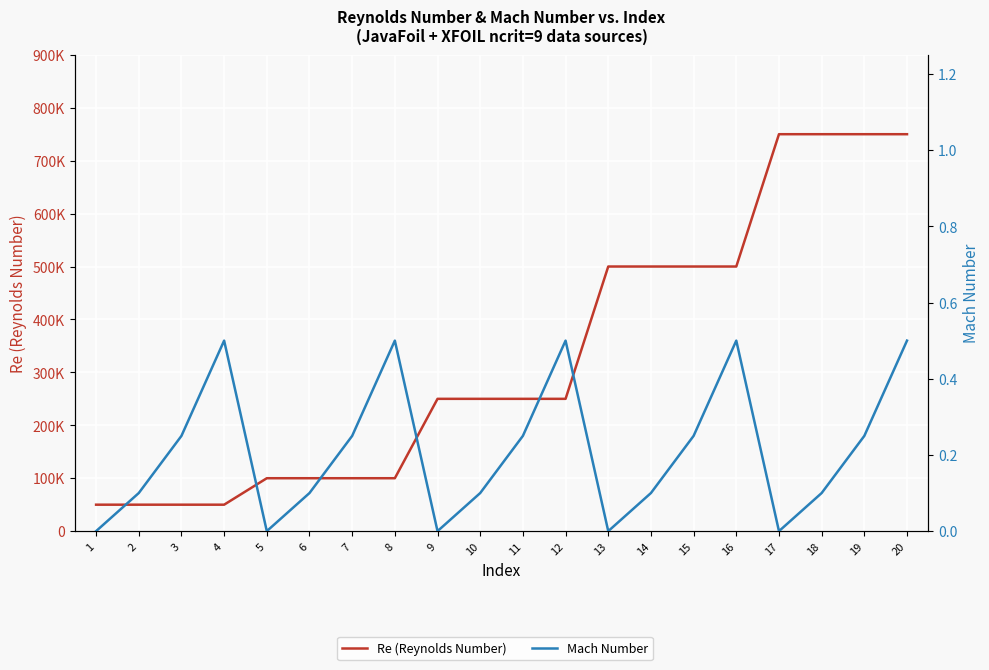

How many distinct data groups are displayed?

2